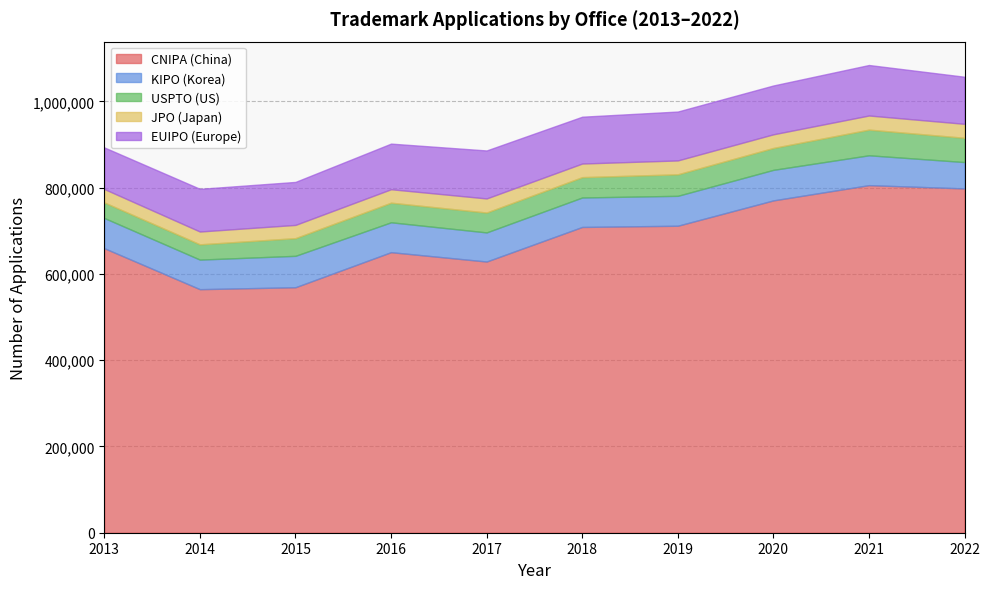

At which label is USPTO (US) closest to 47427?

2018